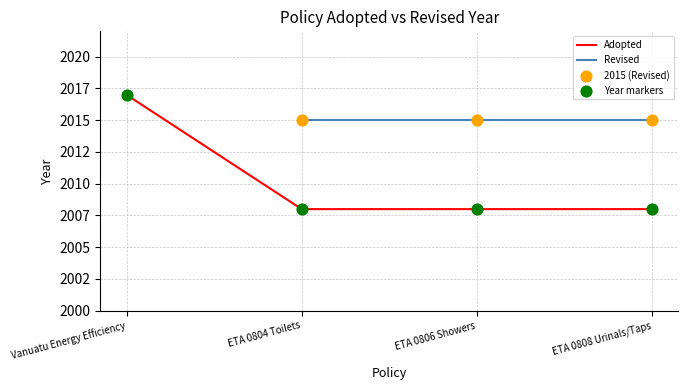

Which series has the largest total across all categories?

Adopted